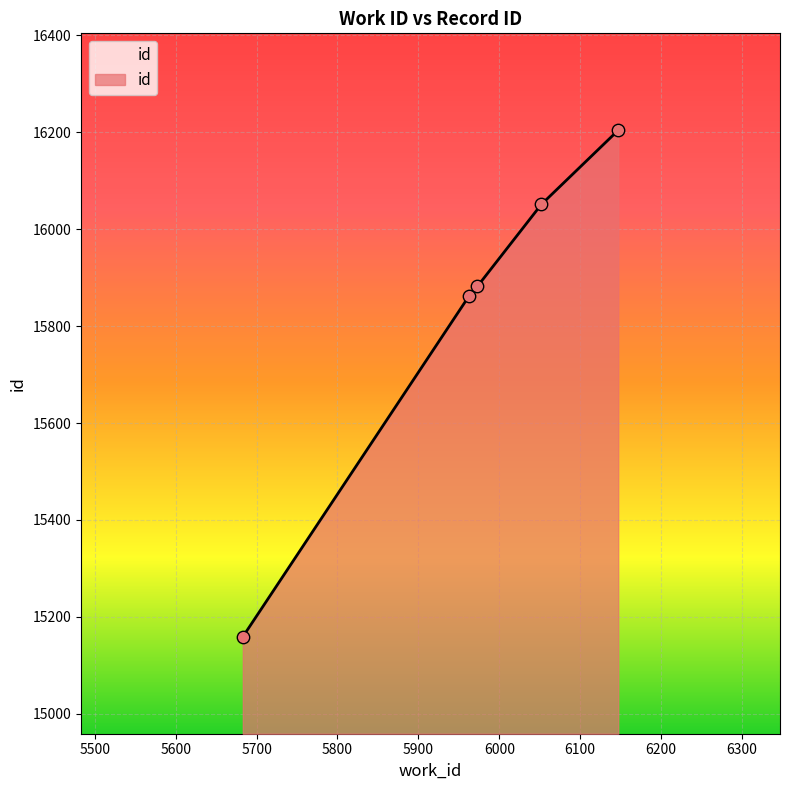

True or false: the data has more than 1 interior local peaks.

False